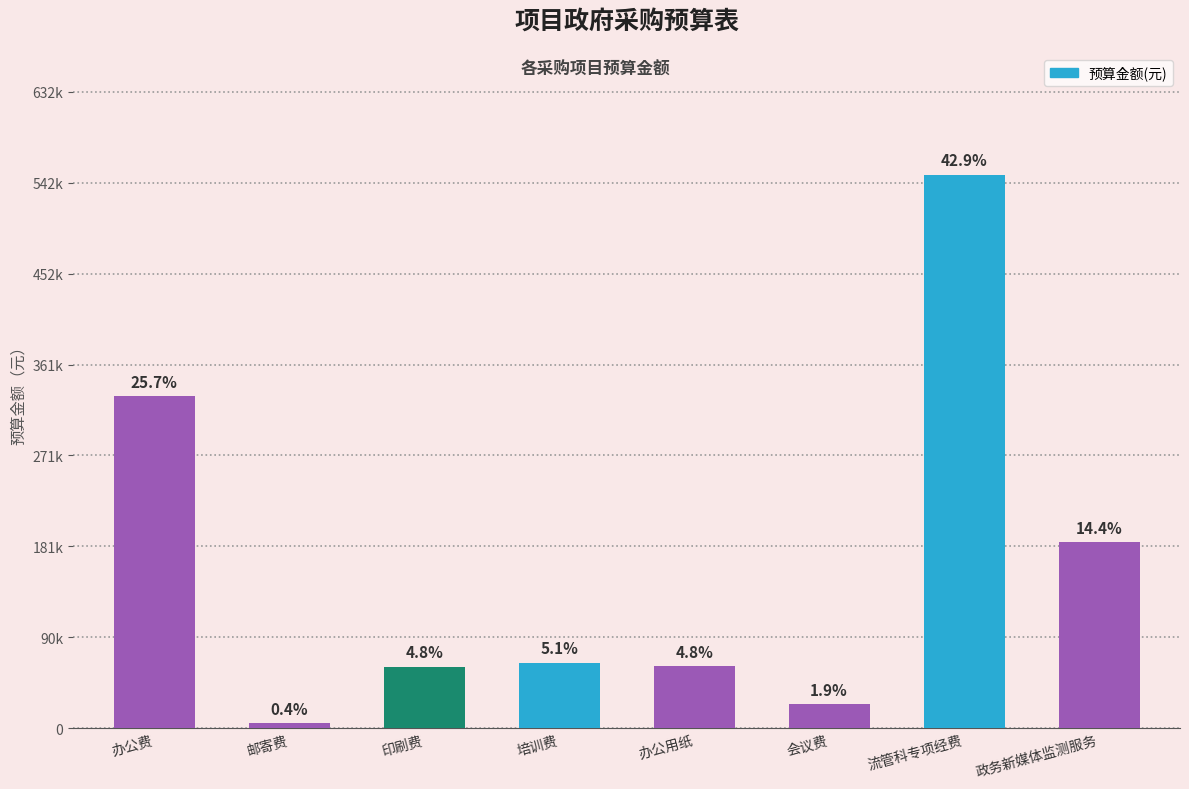

Reading right to left, what are all the values shown in this chart?

185000	550000	24000	61500	65000	61000	5000	329910